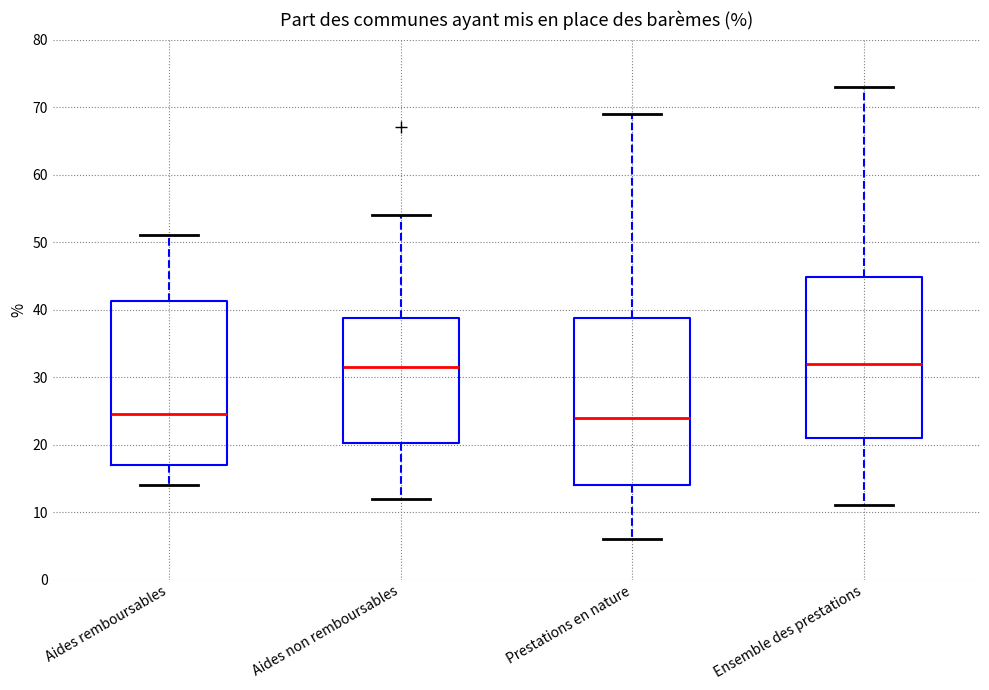

Reading left to right, transcribe this box plot: for each box, give where its median line is, the range the box spans, and where its two whiskers end, as read against the y-axis. The values are not printed on the chart, so give them approximately, as read against the axis.

Aides remboursables: median 25, box 17 to 41, whiskers 14 to 51
Aides non remboursables: median 32, box 20 to 39, whiskers 12 to 54
Prestations en nature: median 24, box 14 to 39, whiskers 6 to 69
Ensemble des prestations: median 32, box 21 to 45, whiskers 11 to 73